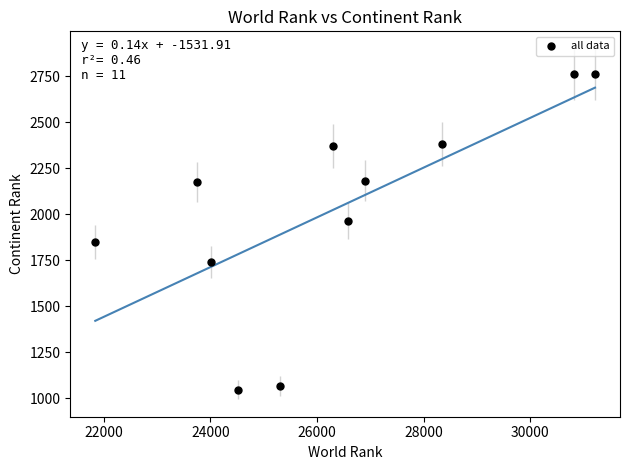

What is the range of X values (max minus min)?

9381